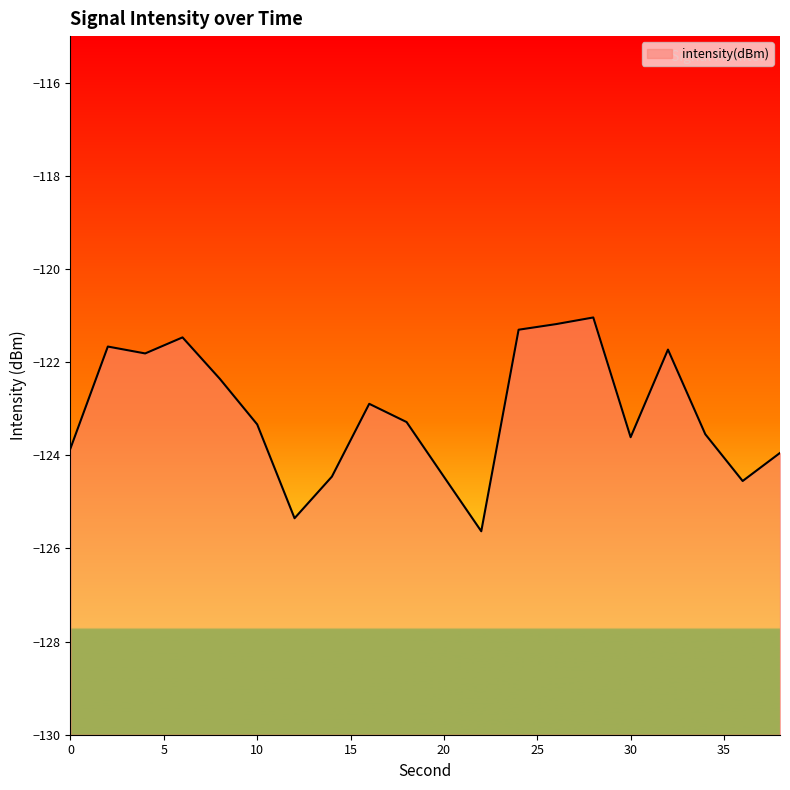

What is the change in value from 10 to 22?

-2.3